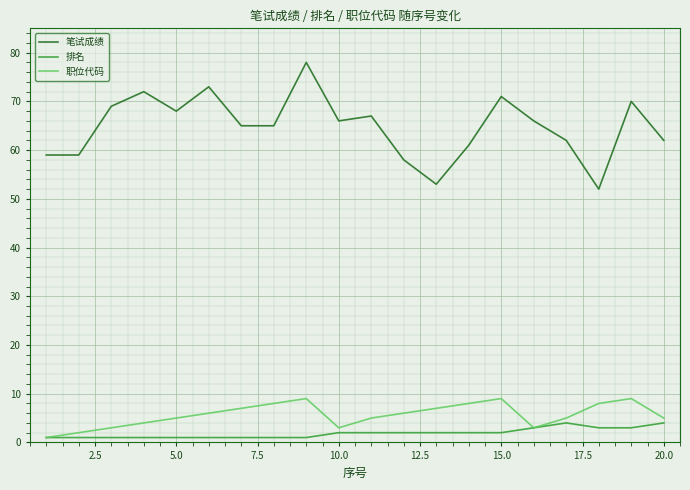

Which series has the largest total across all categories?

笔试成绩